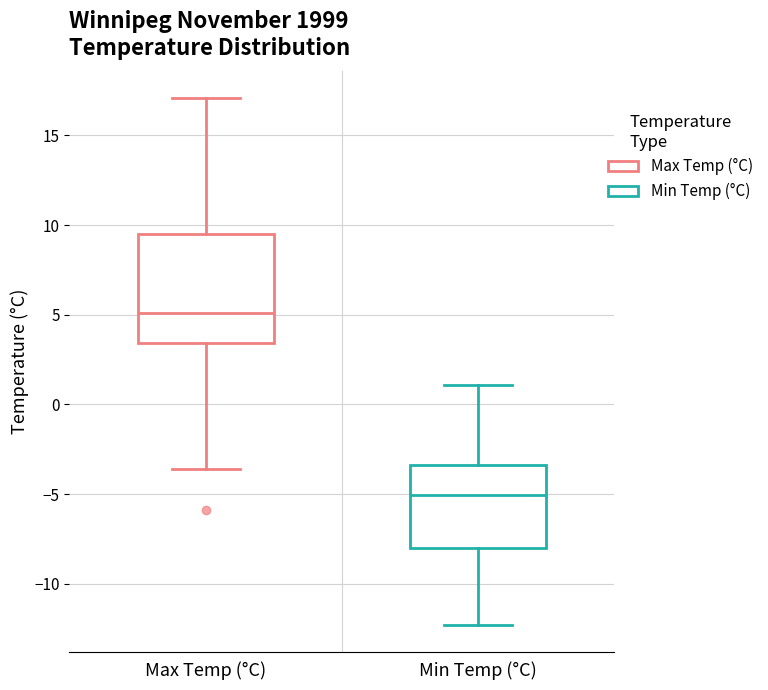

Reading left to right, read every box against the y-axis: the position of its median line, the range the box covers, and the ends of its whiskers. The values are not printed on the chart, so give them approximately, as read against the axis.

Max Temp (°C): median 5.0, box 3.5 to 9.5, whiskers -3.5 to 17.0
Min Temp (°C): median -5.0, box -8.0 to -3.5, whiskers -12.5 to 1.0